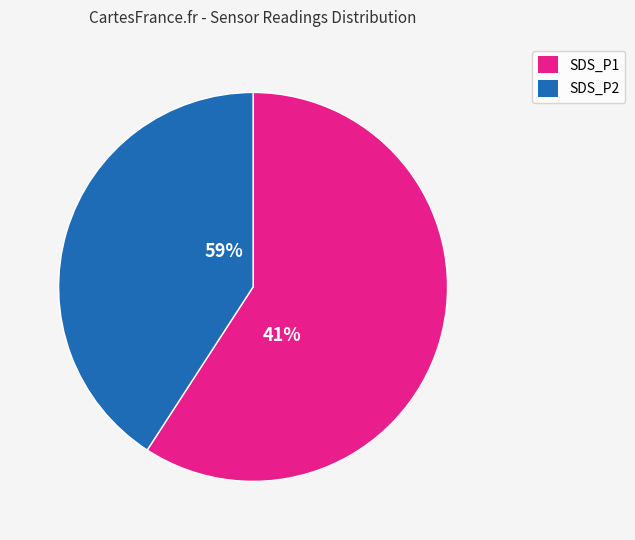

What percentage is the SDS_P2 slice, to the nearest percent?

41%